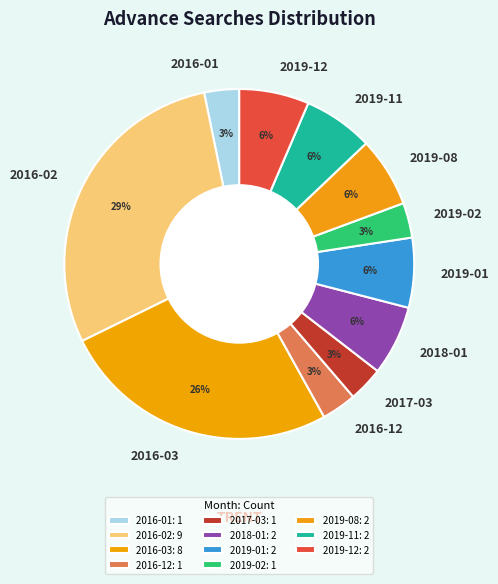

To the nearest percent, what is the average slice percentage?

9%